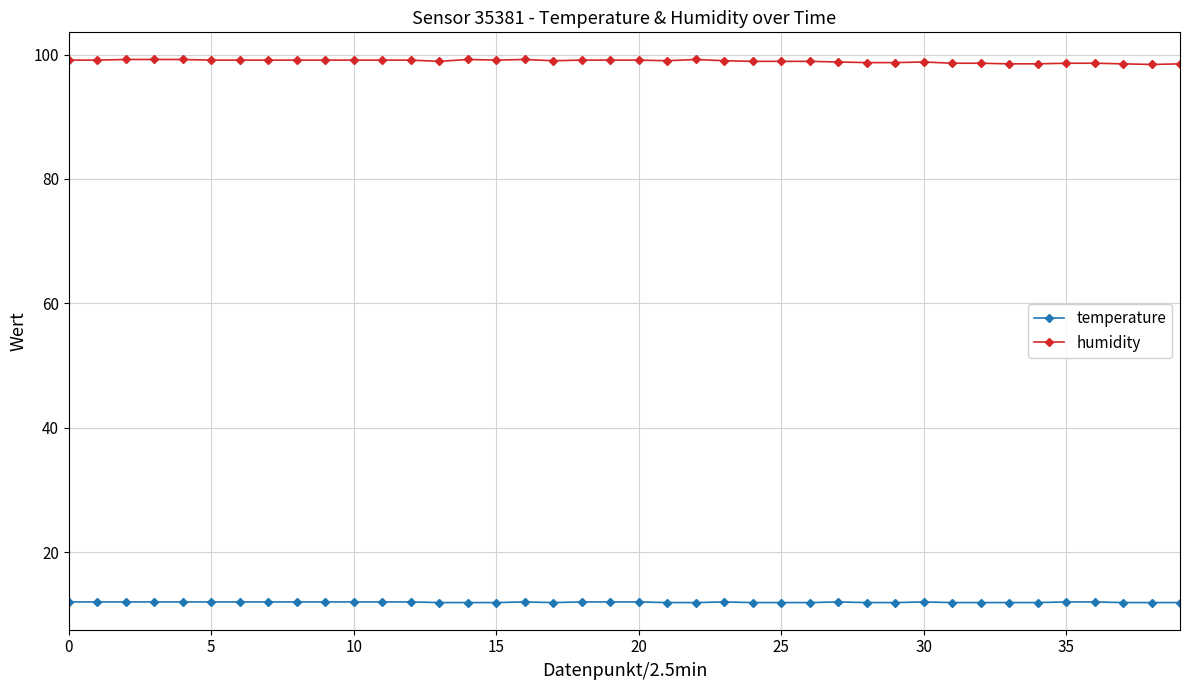

True or false: humidity has more than 2 interior local peaks.

True